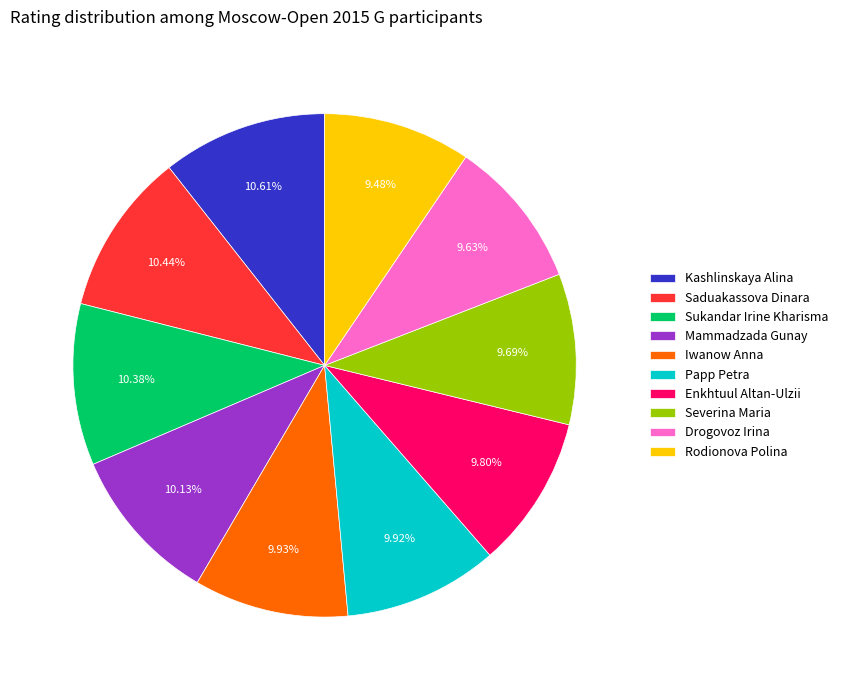

Is there any slice that represents more than half of the pie?

No